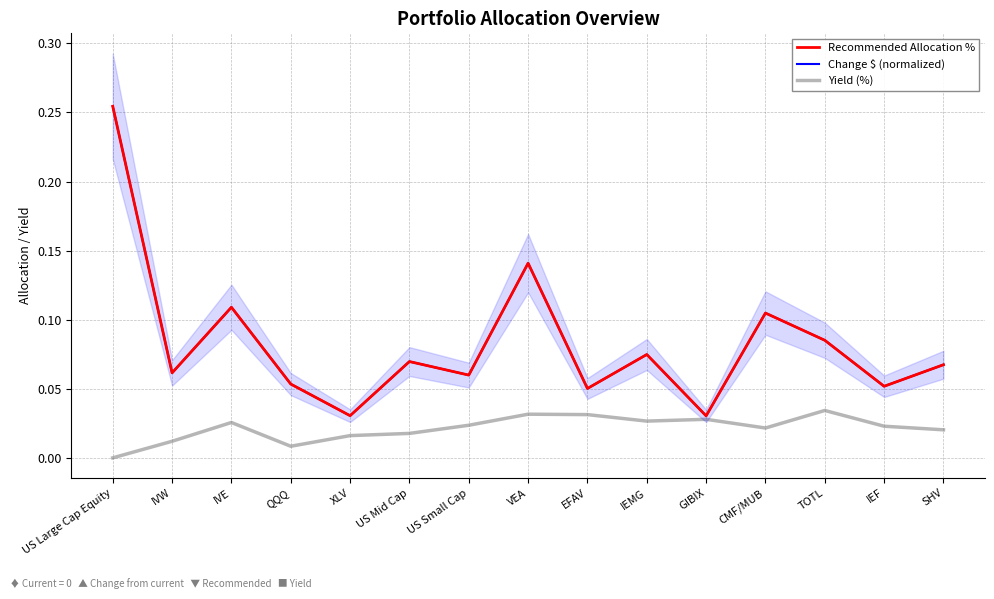

True or false: Change $ (normalized) and Recommended Allocation % cross at least once.

False